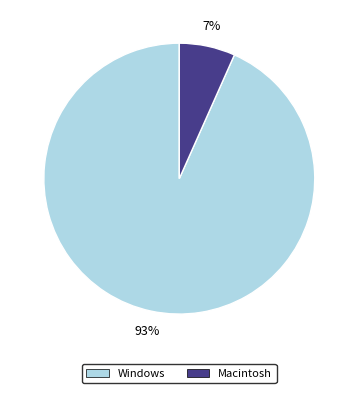

Which category has the biggest portion of the pie?

Windows